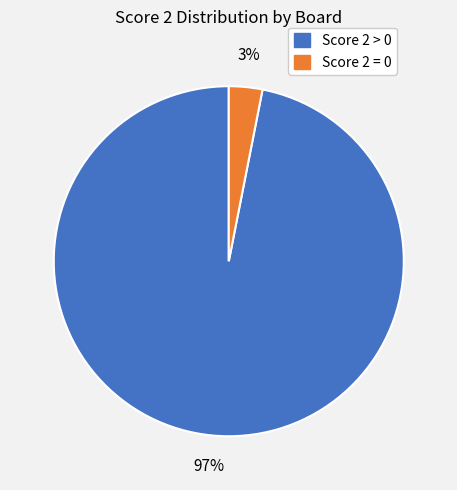

To the nearest percent, what is the difference between the largest and smallest slice percentages?

94%